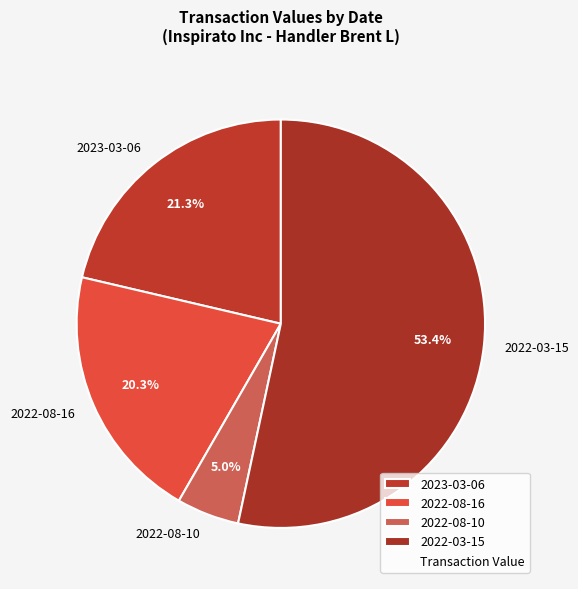

The 2022-03-15 slice represents 53% of the pie. True or false?

True